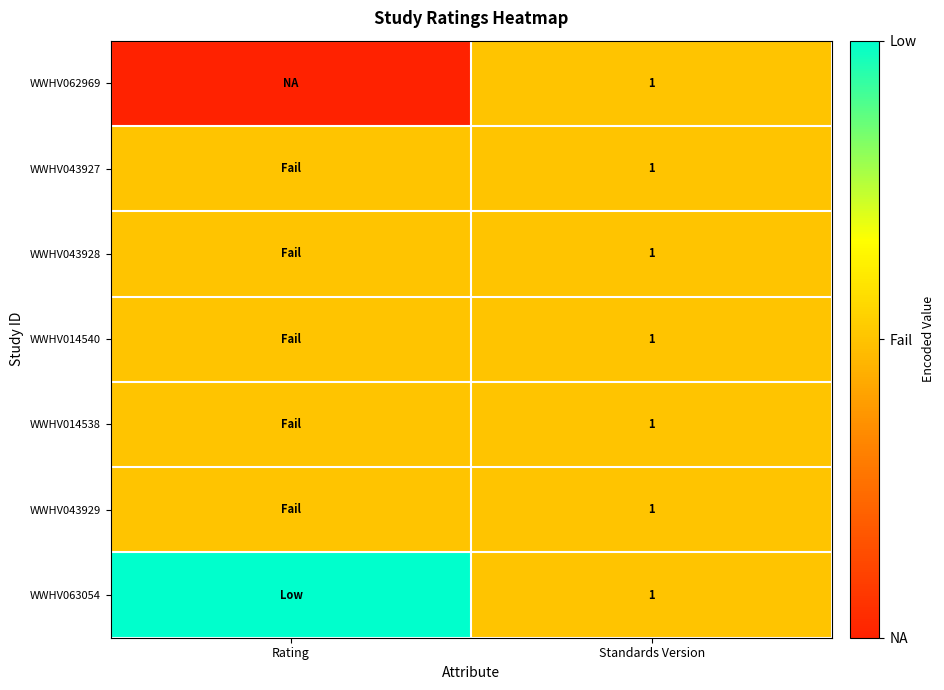

True or false: WWHV043927 has a value of 1 at Standards Version.

True